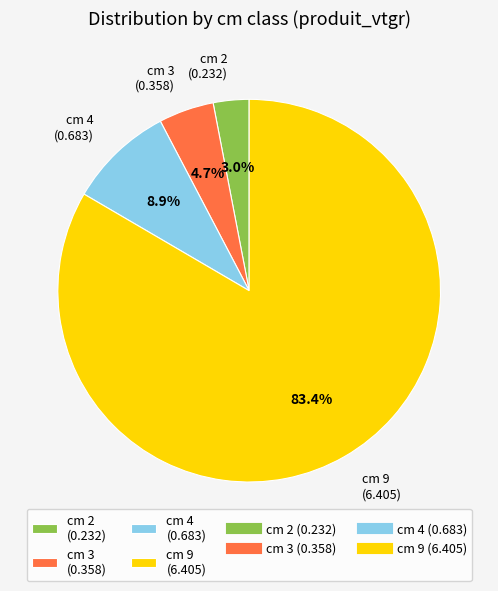

Which category has the biggest portion of the pie?

cm 9 (6.405)